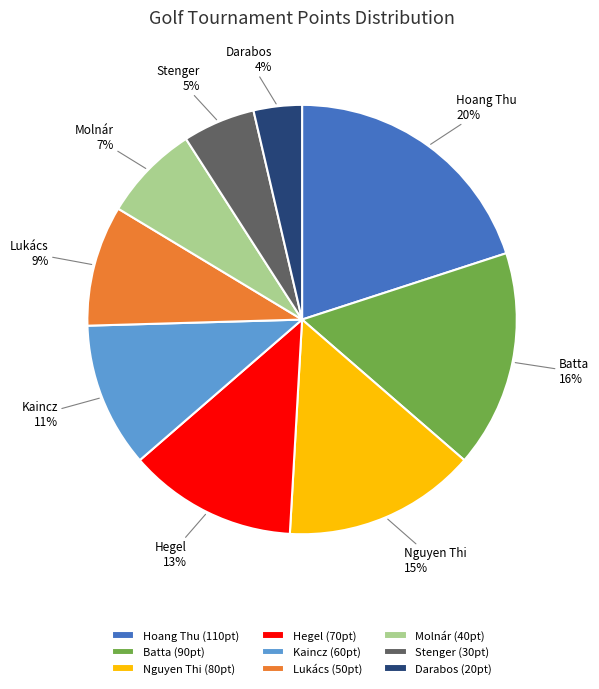

To the nearest percent, what portion does Darabos (20pt) represent?

4%